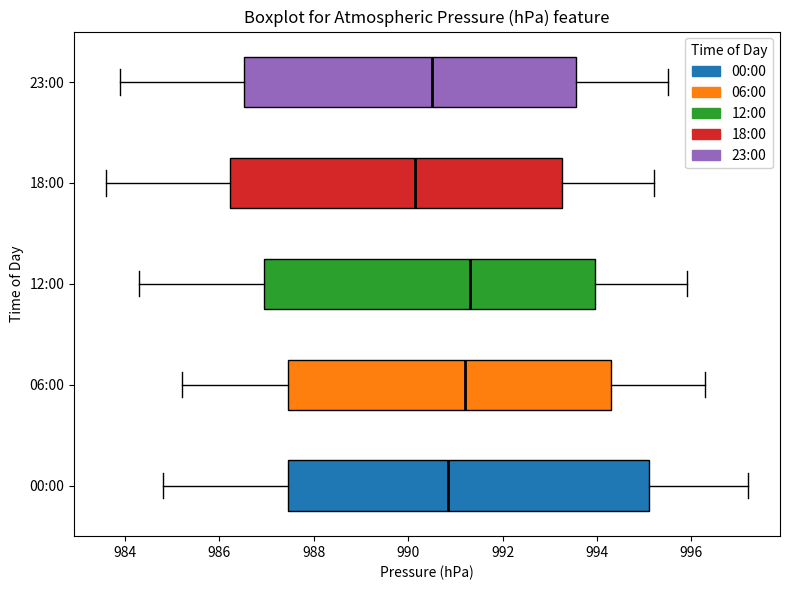

Where is the right edge of the box for 12:00 on the x-axis? The values are not printed on the chart, so give them approximately, as read against the axis.

994.0